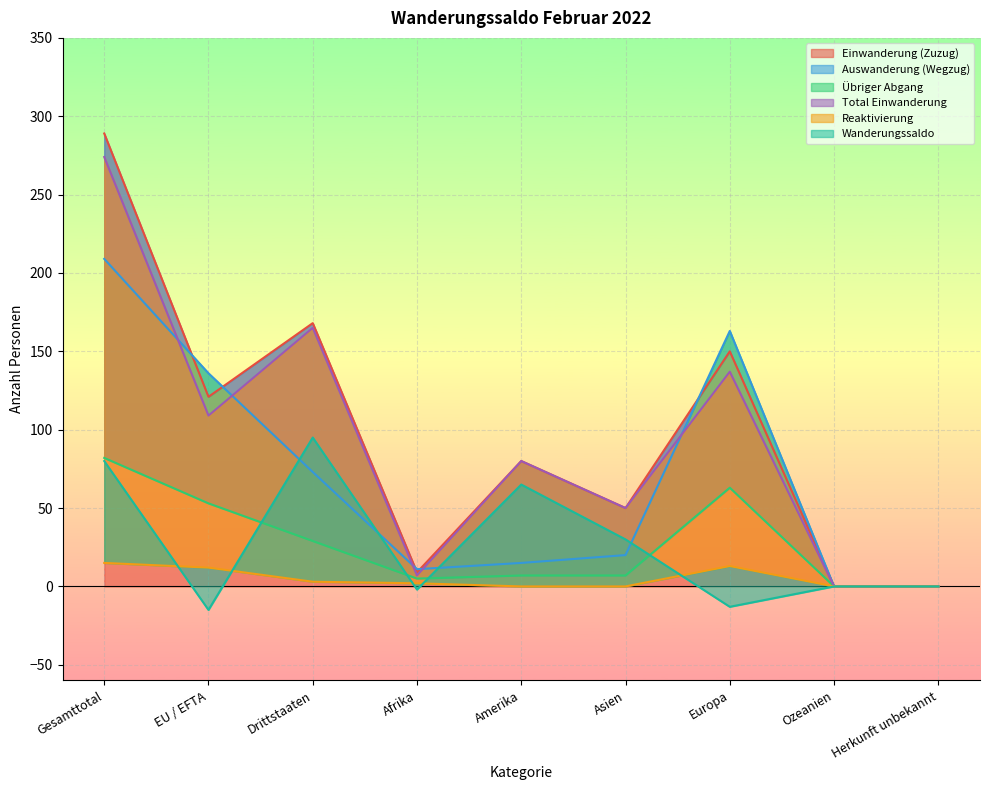

Reading right to left, what are all the values shown in this chart?

Einwanderung (Zuzug): Herkunft unbekannt=0	Ozeanien=0	Europa=150	Asien=50	Amerika=80	Afrika=9	Drittstaaten=168	EU / EFTA=121	Gesamttotal=289
Auswanderung (Wegzug): Herkunft unbekannt=0	Ozeanien=0	Europa=163	Asien=20	Amerika=15	Afrika=11	Drittstaaten=73	EU / EFTA=136	Gesamttotal=209
Übriger Abgang: Herkunft unbekannt=0	Ozeanien=0	Europa=63	Asien=7	Amerika=7	Afrika=5	Drittstaaten=29	EU / EFTA=53	Gesamttotal=82
Total Einwanderung: Herkunft unbekannt=0	Ozeanien=0	Europa=137	Asien=50	Amerika=80	Afrika=7	Drittstaaten=165	EU / EFTA=109	Gesamttotal=274
Reaktivierung: Herkunft unbekannt=0	Ozeanien=0	Europa=13	Asien=0	Amerika=0	Afrika=2	Drittstaaten=3	EU / EFTA=12	Gesamttotal=15
Wanderungssaldo: Herkunft unbekannt=0	Ozeanien=0	Europa=-13	Asien=30	Amerika=65	Afrika=-2	Drittstaaten=95	EU / EFTA=-15	Gesamttotal=80